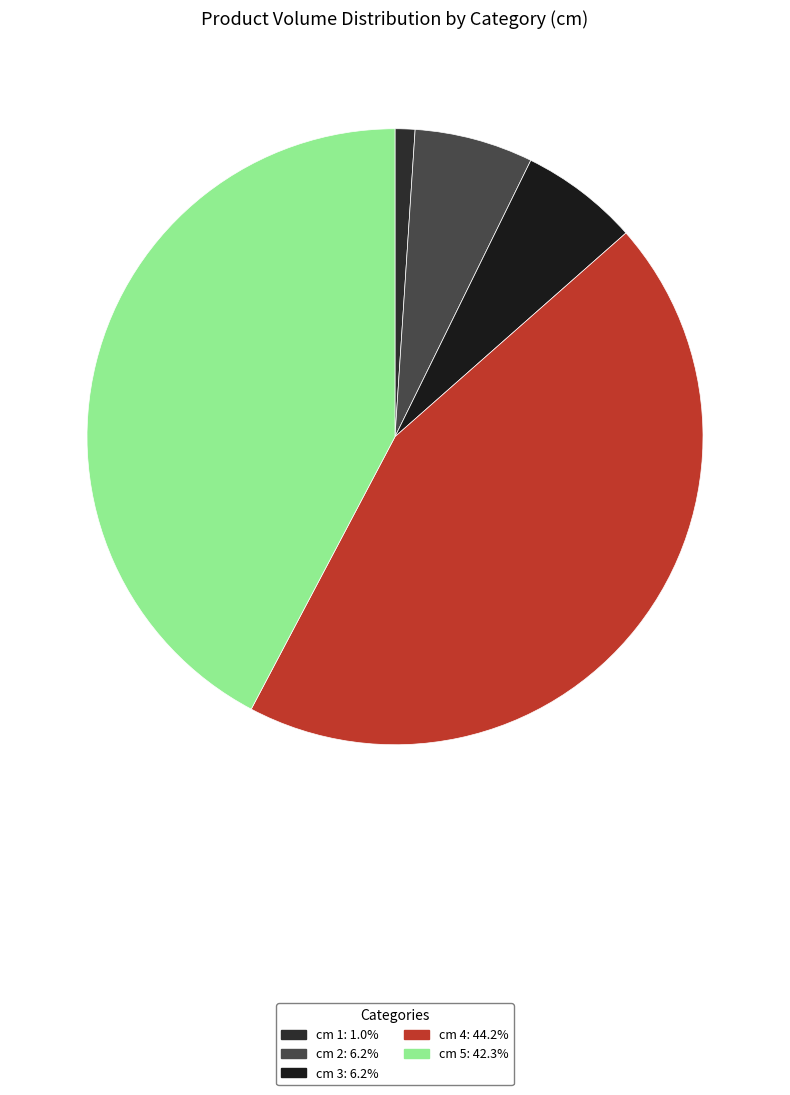

What portion of the pie excludes cm 1?

99.0%